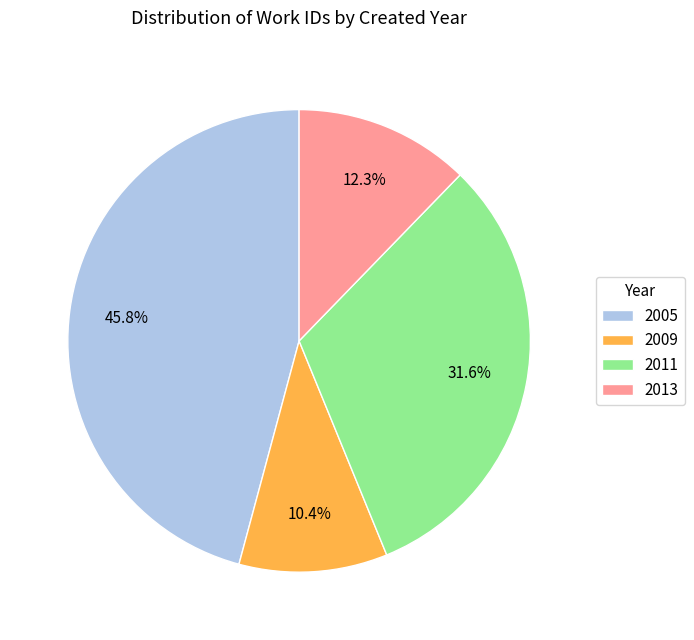

Rank the categories by value from highest to lowest.

2005, 2011, 2013, 2009